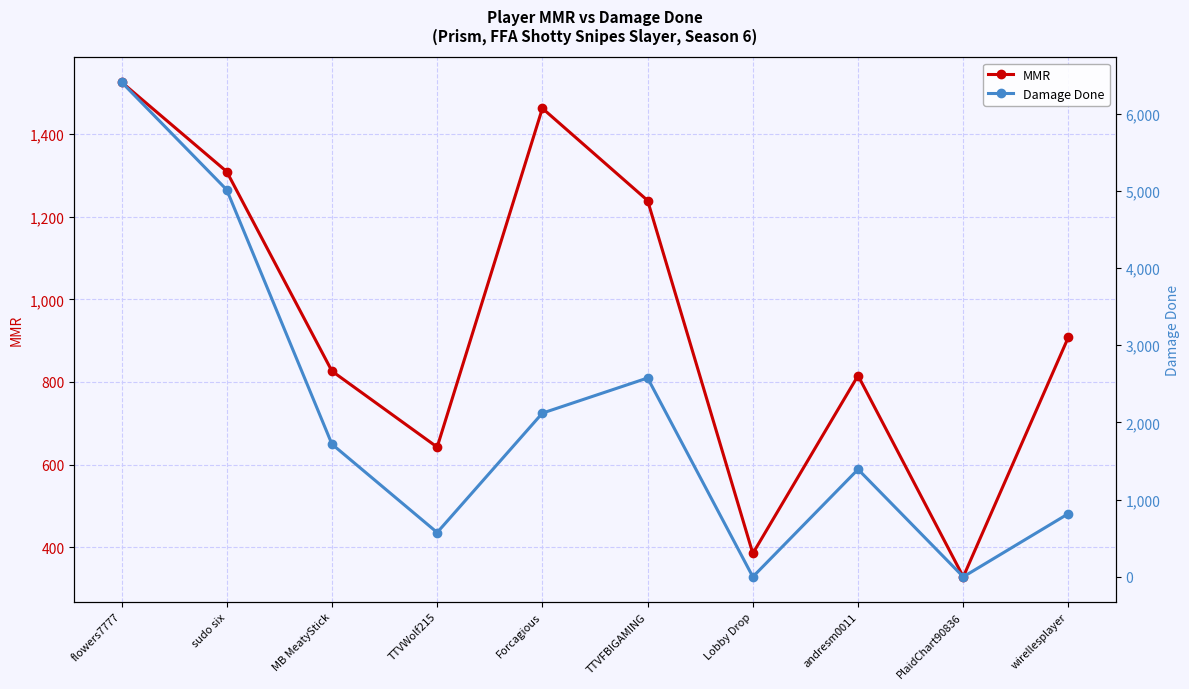

What is the difference between the second highest and second lowest values in the Damage Done series?

5012.0